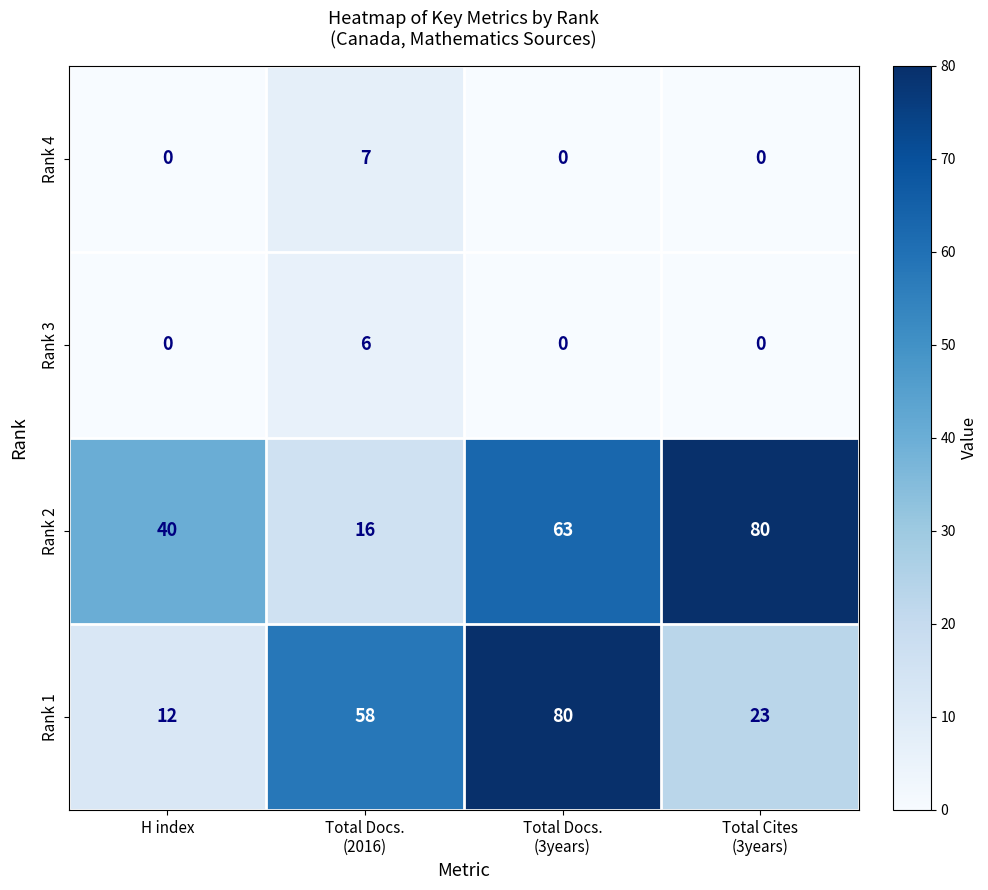

Count the Rank 1 values in the range 23 to 80.

3